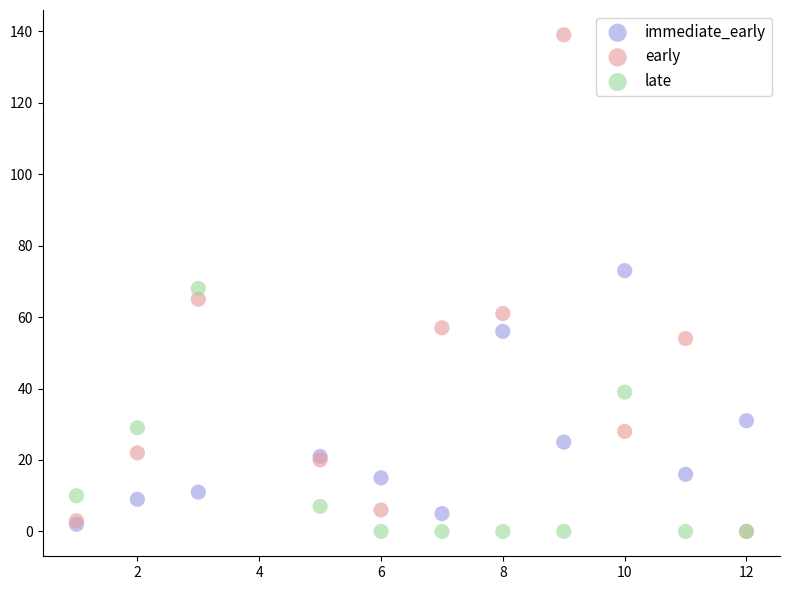

What are all the series names shown in the legend?

immediate_early, early, late